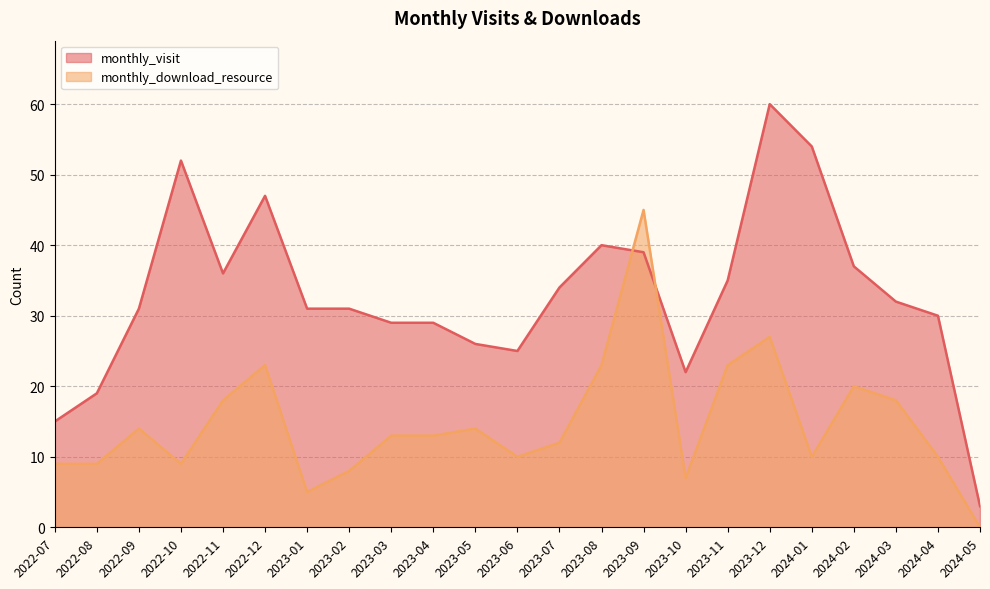

Reading left to right, extract all data points from this chart.

monthly_visit: 2022-07=15	2022-08=19	2022-09=31	2022-10=52	2022-11=36	2022-12=47	2023-01=31	2023-02=31	2023-03=29	2023-04=29	2023-05=26	2023-06=25	2023-07=34	2023-08=40	2023-09=39	2023-10=22	2023-11=35	2023-12=60	2024-01=54	2024-02=37	2024-03=32	2024-04=30	2024-05=3
monthly_download_resource: 2022-07=9	2022-08=9	2022-09=14	2022-10=9	2022-11=18	2022-12=23	2023-01=5	2023-02=8	2023-03=13	2023-04=13	2023-05=14	2023-06=10	2023-07=12	2023-08=23	2023-09=45	2023-10=7	2023-11=23	2023-12=27	2024-01=10	2024-02=20	2024-03=18	2024-04=10	2024-05=0